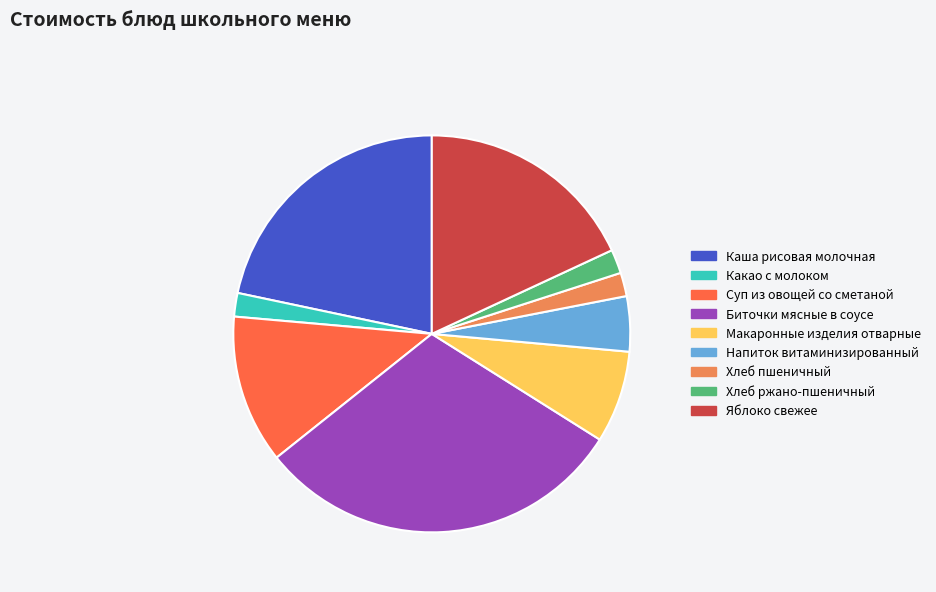

True or false: Яблоко свежее accounts for 13% of the total.

False